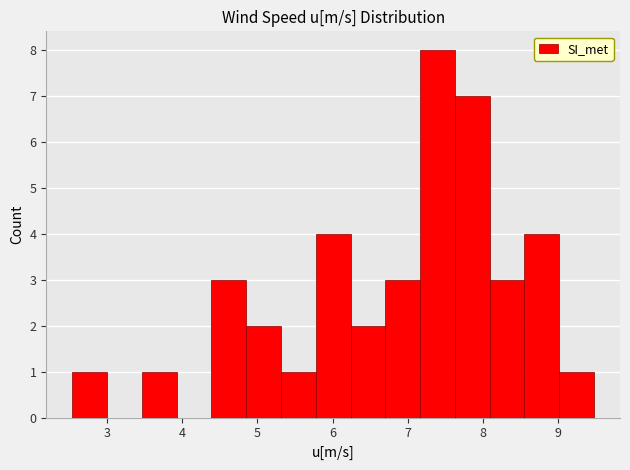

What is the height of the bar covering 2.5 to 3.0 on the x-axis? Neither the bar edges nor the heights are printed on the chart, so give them approximately, as read against the axes.

1